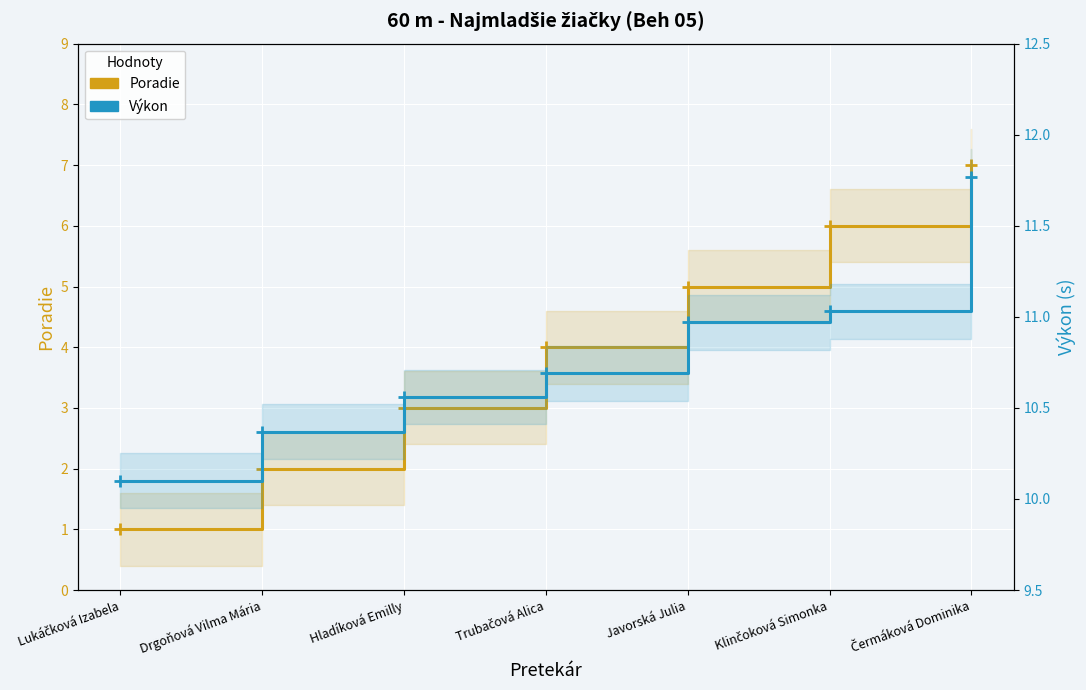

The Výkon series shows 2.8 at Trubačová Alica. True or false?

False